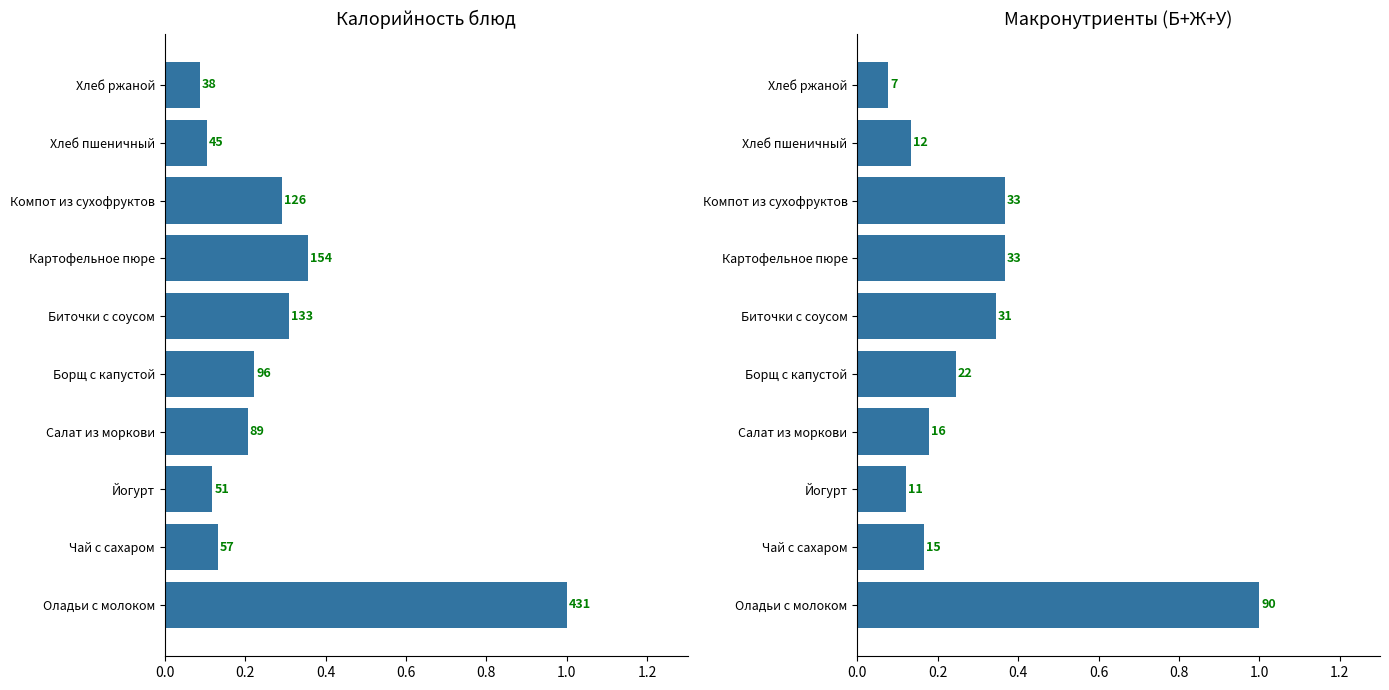

What is the approximate value of Макронутриенты at Чай с сахаром?

0.2